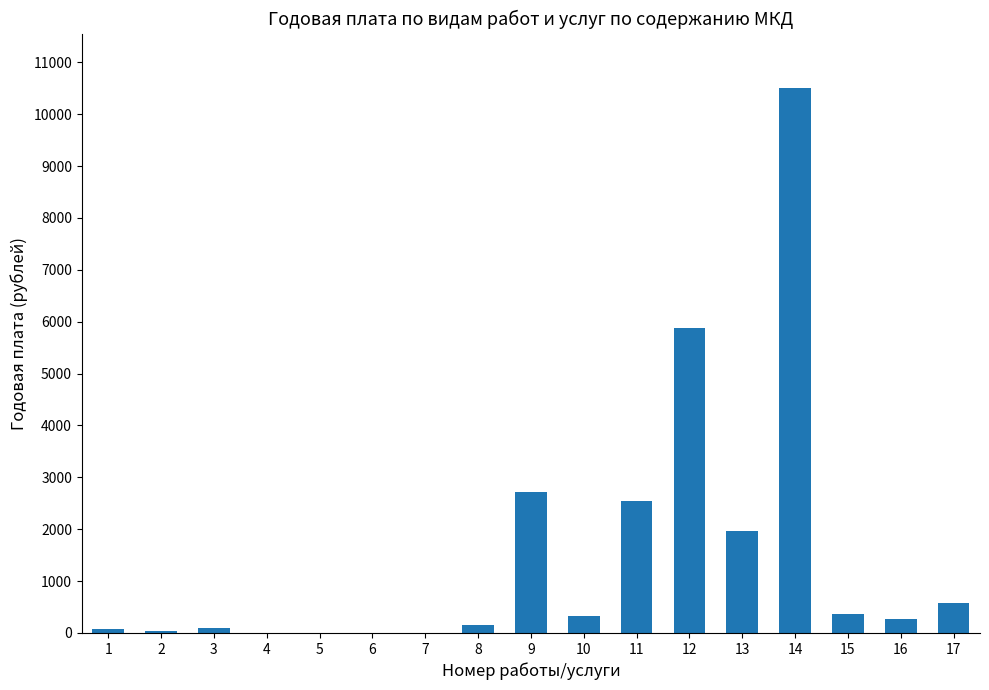

Count the number of data series in this chart.

1